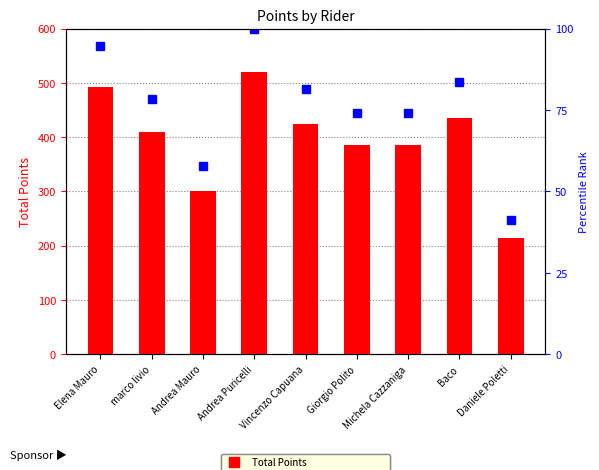

Where does the percentile rank within sample series first go above 78?

Elena Mauro